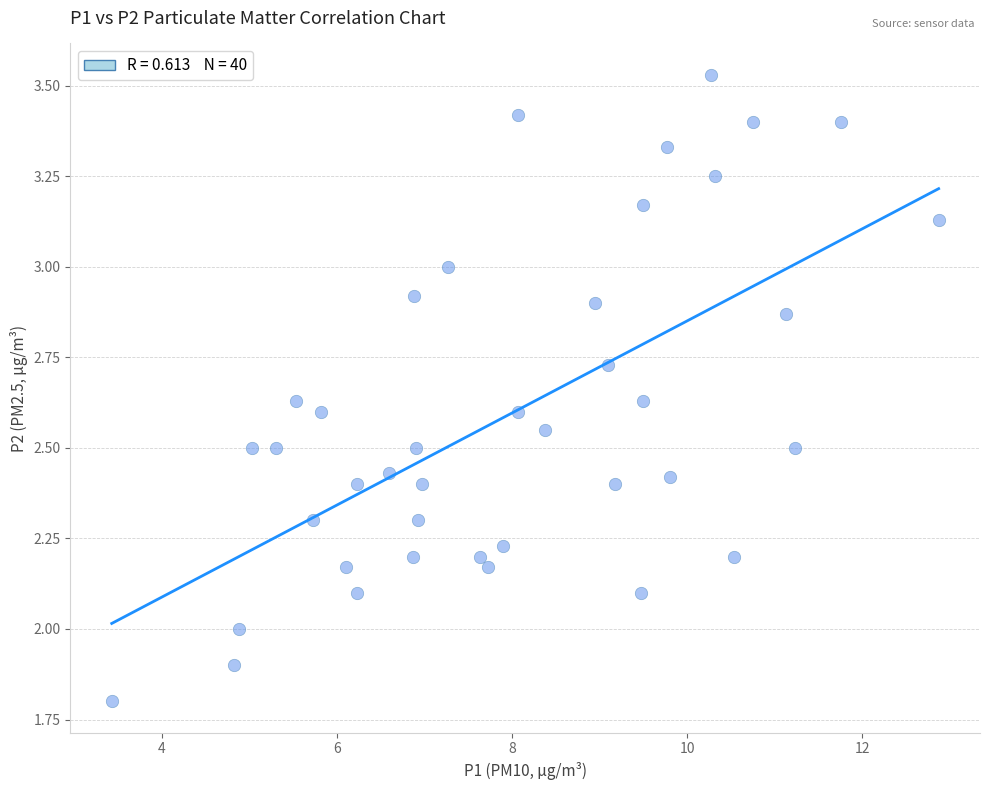

What is the range of X values (max minus min)?

9.4